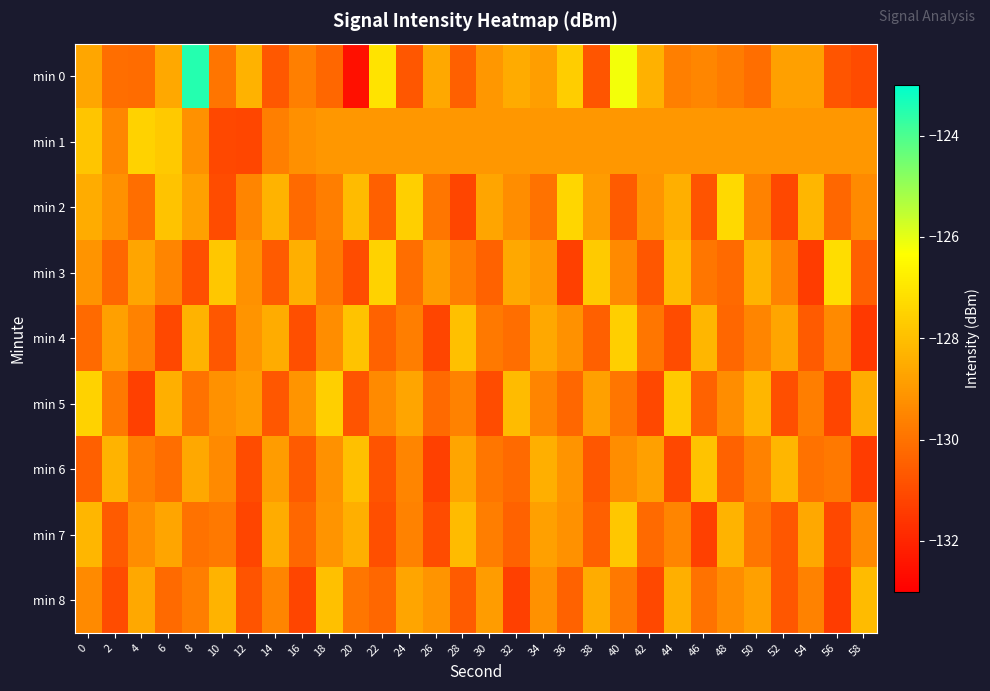

Reading left to right, transcribe all the data shown in this chart.

min 0: 0=-128.6	2=-130.1	4=-130.2	6=-128.6	8=-123.5	10=-130.0	12=-128.3	14=-130.7	16=-129.7	18=-130.3	20=-132.6	22=-127.0	24=-130.7	26=-128.6	28=-130.5	30=-129.0	32=-128.5	34=-128.9	36=-127.6	38=-130.8	40=-126.2	42=-128.4	44=-129.7	46=-129.4	48=-129.7	50=-130.1	52=-128.8	54=-128.8	56=-130.7	58=-131.0
min 1: 0=-127.8	2=-129.5	4=-127.5	6=-127.7	8=-129.2	10=-131.1	12=-131.1	14=-129.7	16=-129.2	18=-129.0	20=-129.0	22=-129.0	24=-129.0	26=-129.0	28=-129.0	30=-129.0	32=-129.0	34=-129.0	36=-129.0	38=-129.0	40=-129.0	42=-129.0	44=-129.0	46=-129.0	48=-129.0	50=-129.0	52=-129.0	54=-129.0	56=-129.0	58=-129.0
min 2: 0=-128.5	2=-129.2	4=-130.1	6=-127.9	8=-128.8	10=-131.0	12=-129.5	14=-128.3	16=-130.2	18=-129.7	20=-128.1	22=-130.5	24=-127.6	26=-129.9	28=-131.2	30=-128.7	32=-129.3	34=-130.0	36=-127.4	38=-128.9	40=-130.6	42=-129.1	44=-128.4	46=-130.8	48=-127.3	50=-129.6	52=-131.1	54=-128.2	56=-130.3	58=-129.4
min 3: 0=-129.1	2=-130.3	4=-128.7	6=-129.5	8=-130.9	10=-127.8	12=-129.2	14=-130.6	16=-128.4	18=-129.8	20=-131.0	22=-127.5	24=-130.1	26=-128.9	28=-129.7	30=-130.4	32=-128.6	34=-129.0	36=-131.3	38=-127.7	40=-129.4	42=-130.7	44=-128.1	46=-129.9	48=-130.2	50=-128.3	52=-129.6	54=-131.4	56=-127.2	58=-130.5
min 4: 0=-130.2	2=-128.8	4=-129.6	6=-131.1	8=-128.3	10=-130.7	12=-129.1	14=-128.5	16=-130.9	18=-129.3	20=-127.9	22=-130.4	24=-129.7	26=-131.2	28=-128.0	30=-129.8	32=-130.1	34=-128.6	36=-129.2	38=-130.5	40=-127.6	42=-129.9	44=-131.0	46=-128.2	48=-130.3	50=-129.5	52=-128.7	54=-130.6	56=-129.4	58=-131.5
min 5: 0=-127.5	2=-129.8	4=-131.3	6=-128.4	8=-130.0	10=-129.2	12=-128.9	14=-130.7	16=-129.1	18=-127.6	20=-130.8	22=-129.4	24=-128.7	26=-130.2	28=-129.6	30=-131.0	32=-128.1	34=-129.5	36=-130.3	38=-128.8	40=-129.9	42=-131.1	44=-127.7	46=-130.4	48=-129.3	50=-128.2	52=-130.9	54=-129.7	56=-131.2	58=-128.5
min 6: 0=-130.5	2=-128.3	4=-129.7	6=-130.1	8=-128.6	10=-129.4	12=-131.0	14=-128.9	16=-130.6	18=-129.2	20=-128.0	22=-130.8	24=-129.5	26=-131.3	28=-128.7	30=-129.9	32=-130.2	34=-128.4	36=-129.1	38=-130.7	40=-129.3	42=-128.8	44=-131.1	46=-127.9	48=-130.4	50=-129.6	52=-128.2	54=-130.0	56=-129.8	58=-131.4
min 7: 0=-128.2	2=-130.6	4=-129.3	6=-128.7	8=-130.0	10=-129.8	12=-131.2	14=-128.5	16=-130.3	18=-129.1	20=-128.4	22=-130.9	24=-129.6	26=-131.0	28=-128.1	30=-129.7	32=-130.4	34=-128.8	36=-129.2	38=-130.5	40=-127.8	42=-130.2	44=-129.5	46=-131.3	48=-128.3	50=-129.9	52=-130.7	54=-128.6	56=-131.1	58=-129.4
min 8: 0=-129.4	2=-131.0	4=-128.6	6=-130.2	8=-129.7	10=-128.3	12=-130.8	14=-129.5	16=-131.2	18=-128.0	20=-129.9	22=-130.3	24=-128.7	26=-129.1	28=-130.6	30=-128.9	32=-131.3	34=-129.2	36=-130.4	38=-128.5	40=-129.8	42=-131.1	44=-128.4	46=-130.0	48=-129.3	50=-128.8	52=-130.7	54=-129.6	56=-131.4	58=-128.1